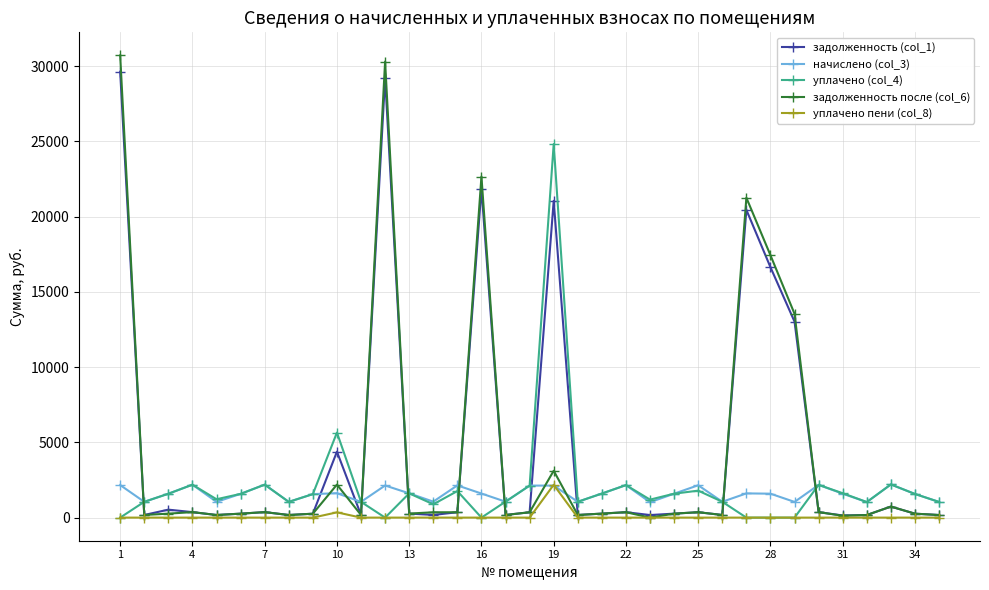

Which series has the widest spread of values?

задолженность после (col_6)